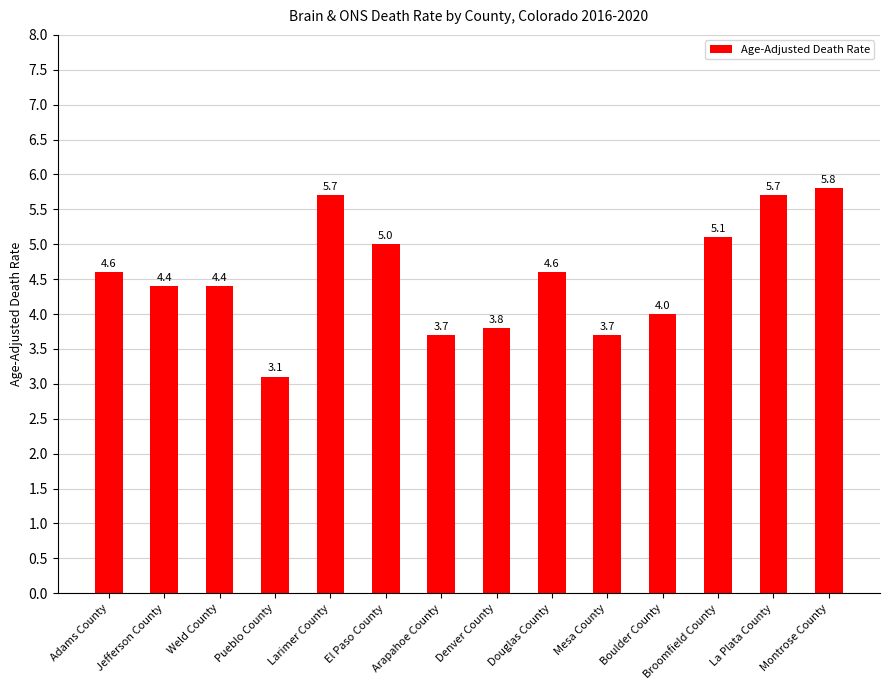

What is the smallest value displayed?

3.1